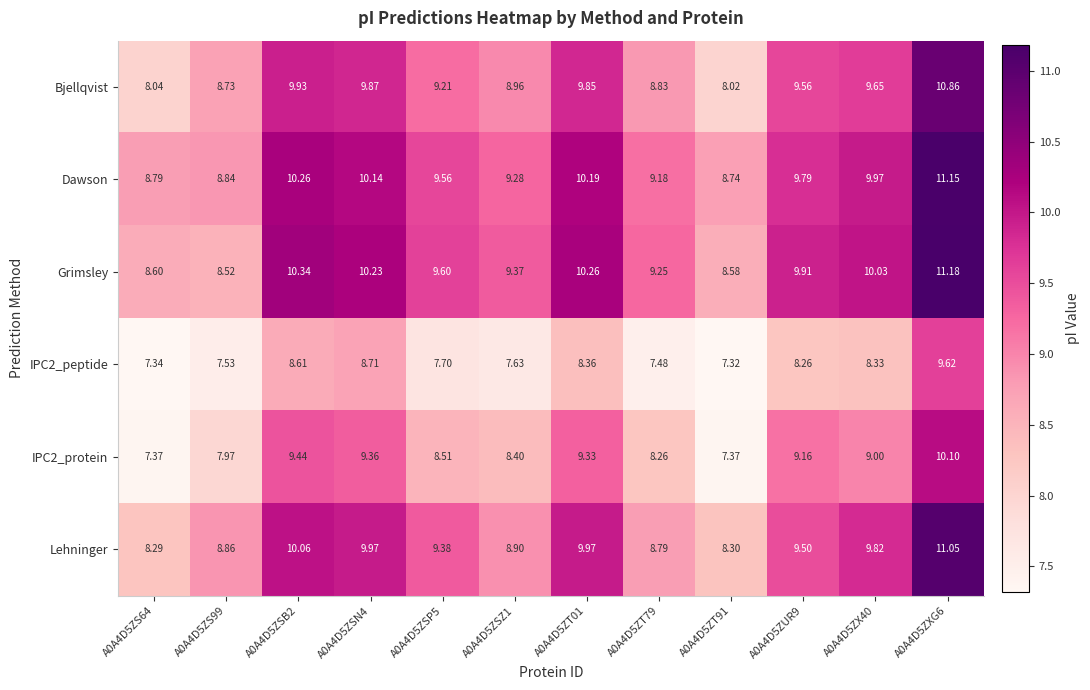

Which series has the widest spread of values?

Bjellqvist